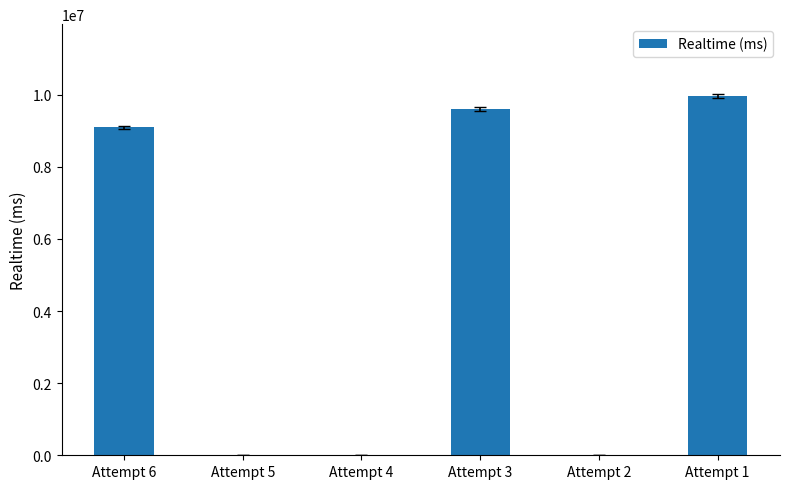

Reading left to right, extract all data points from this chart.

9095144	0	0	9597883	0	9966024